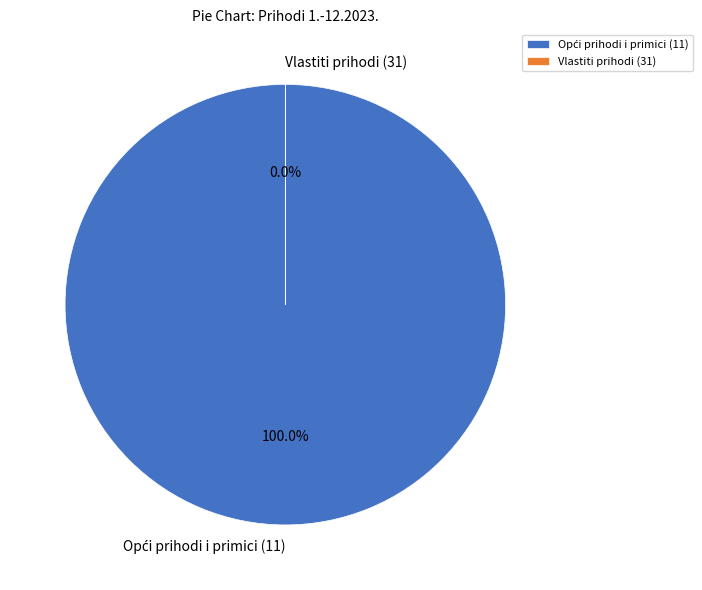

Is there a majority slice in this chart?

Yes